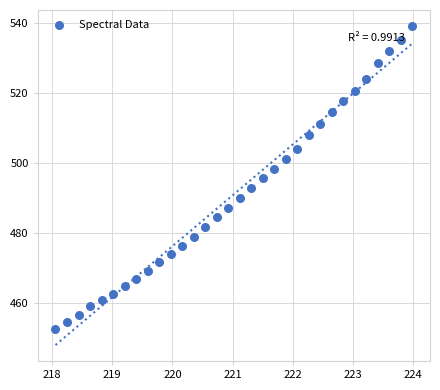

What is the range of Y values (max minus min)?

86.7